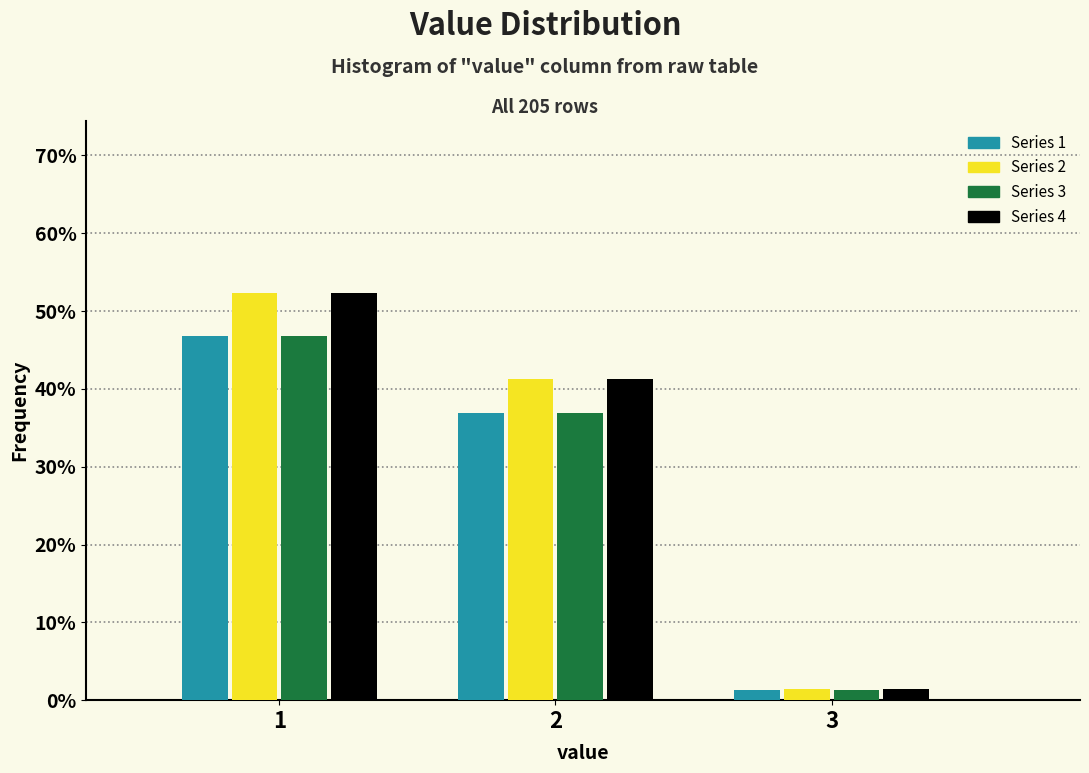

Reading left to right, transcribe all the data shown in this chart.

Series 1: 46.9	36.9	1.2
Series 2: 52.4	41.2	1.4
Series 3: 46.9	36.9	1.2
Series 4: 52.4	41.2	1.4